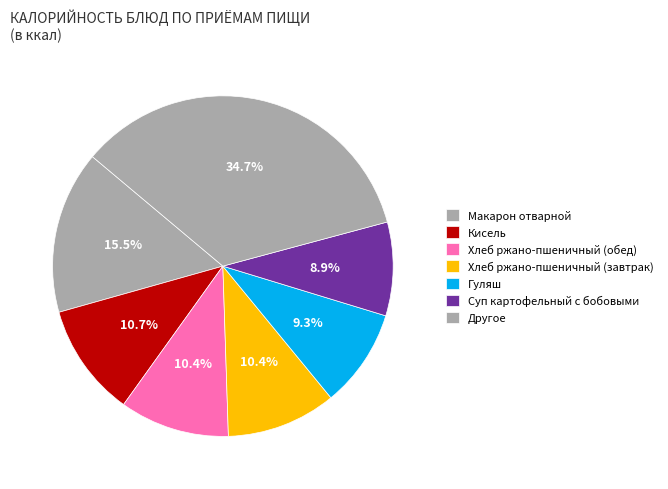

Is there a majority slice in this chart?

No